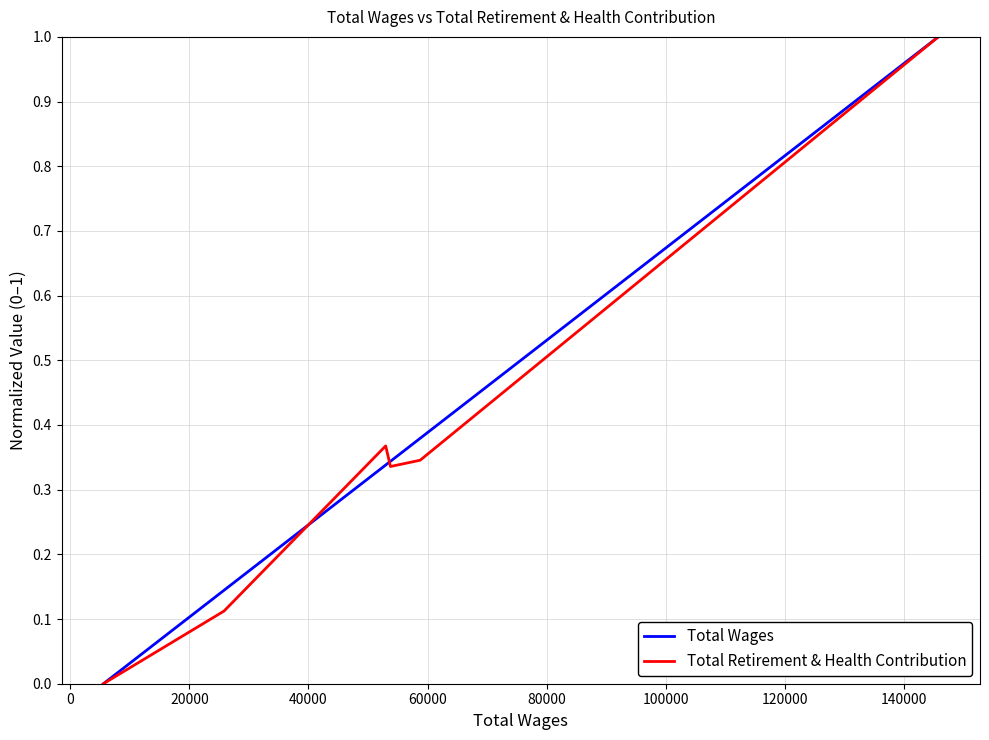

What is the highest value of the Total Retirement & Health Contribution series?

1.0